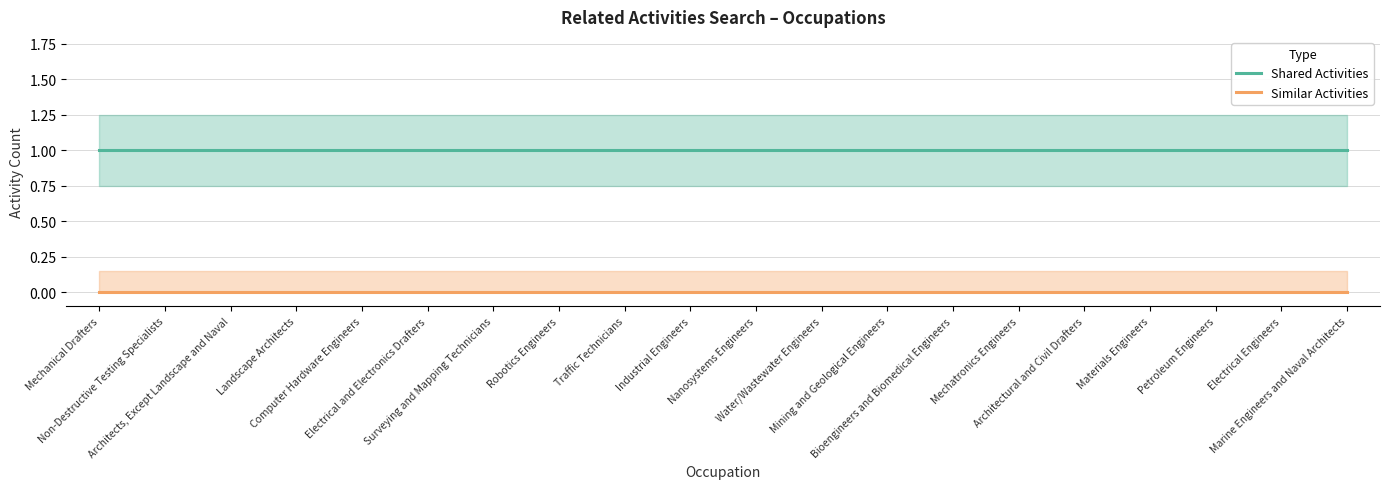

What is the label of the 1st point from the left?

Mechanical Drafters